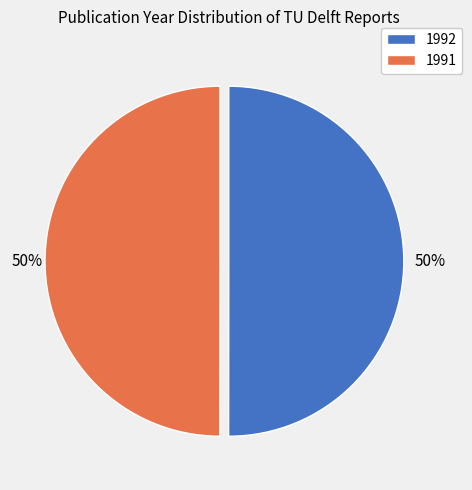

What is the ratio of the value at 1991 to the value at 1992?

1.0